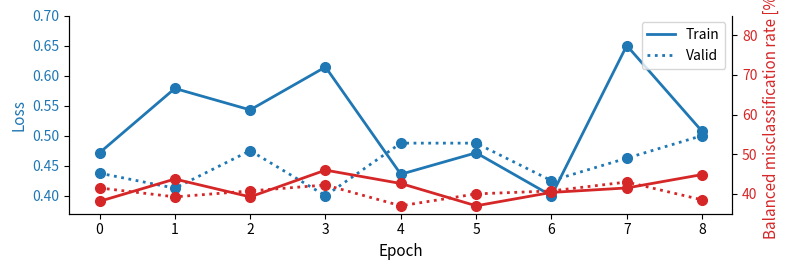

What is the value of the Valid point at the 8th from the left?

0.5